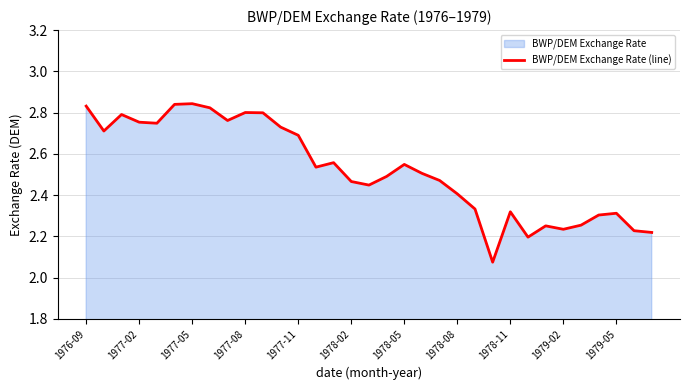

Approximately how many times larger is the value at 1979-02 compared to 1978-11?

1.0